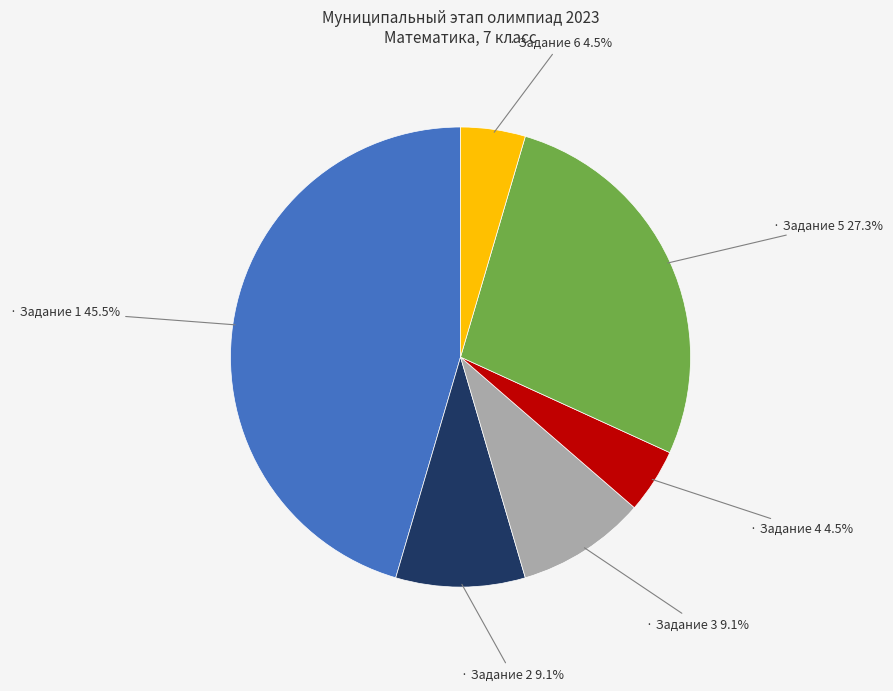

Is there any slice that represents more than half of the pie?

No